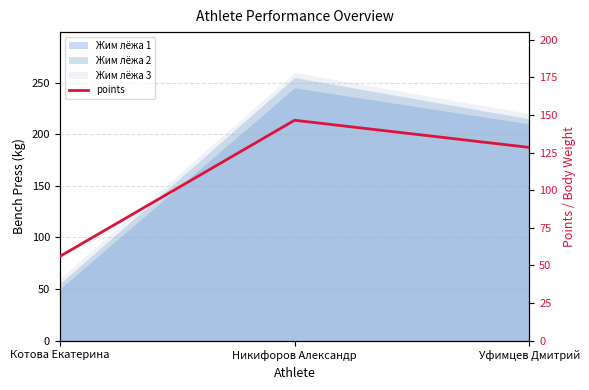

What is the label of the 3rd point from the left?

Уфимцев Дмитрий